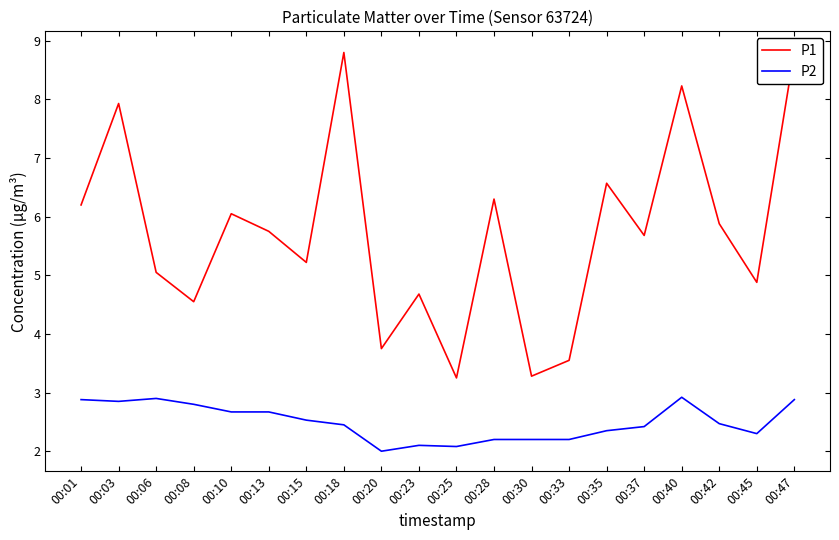

How many lines are shown in the chart?

2